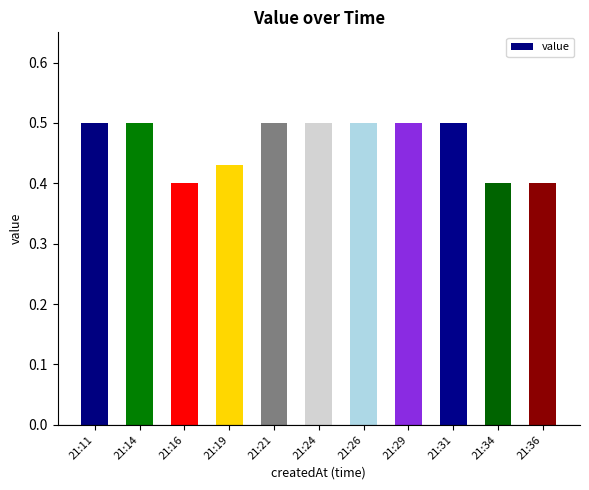

Is it true that the value at 21:19 is 0.4?

True